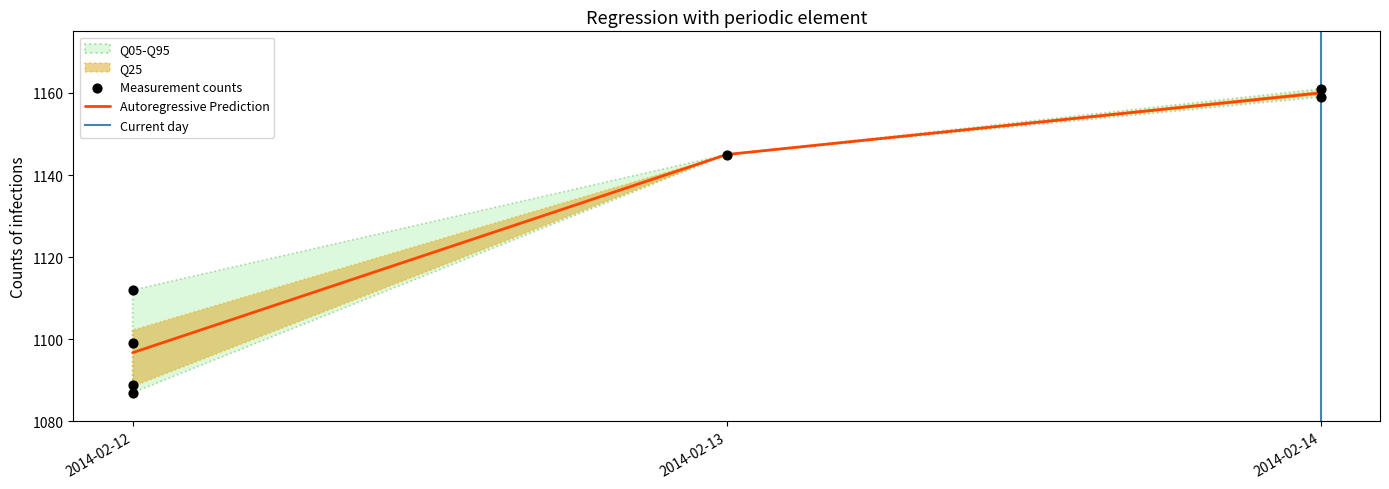

Which has a higher value, 2014-02-12 or 2014-02-12?

2014-02-12